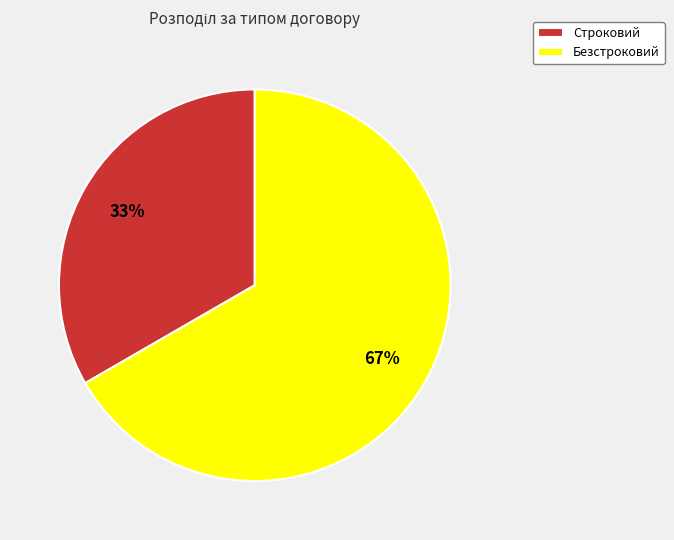

How many segments does this pie chart have?

2